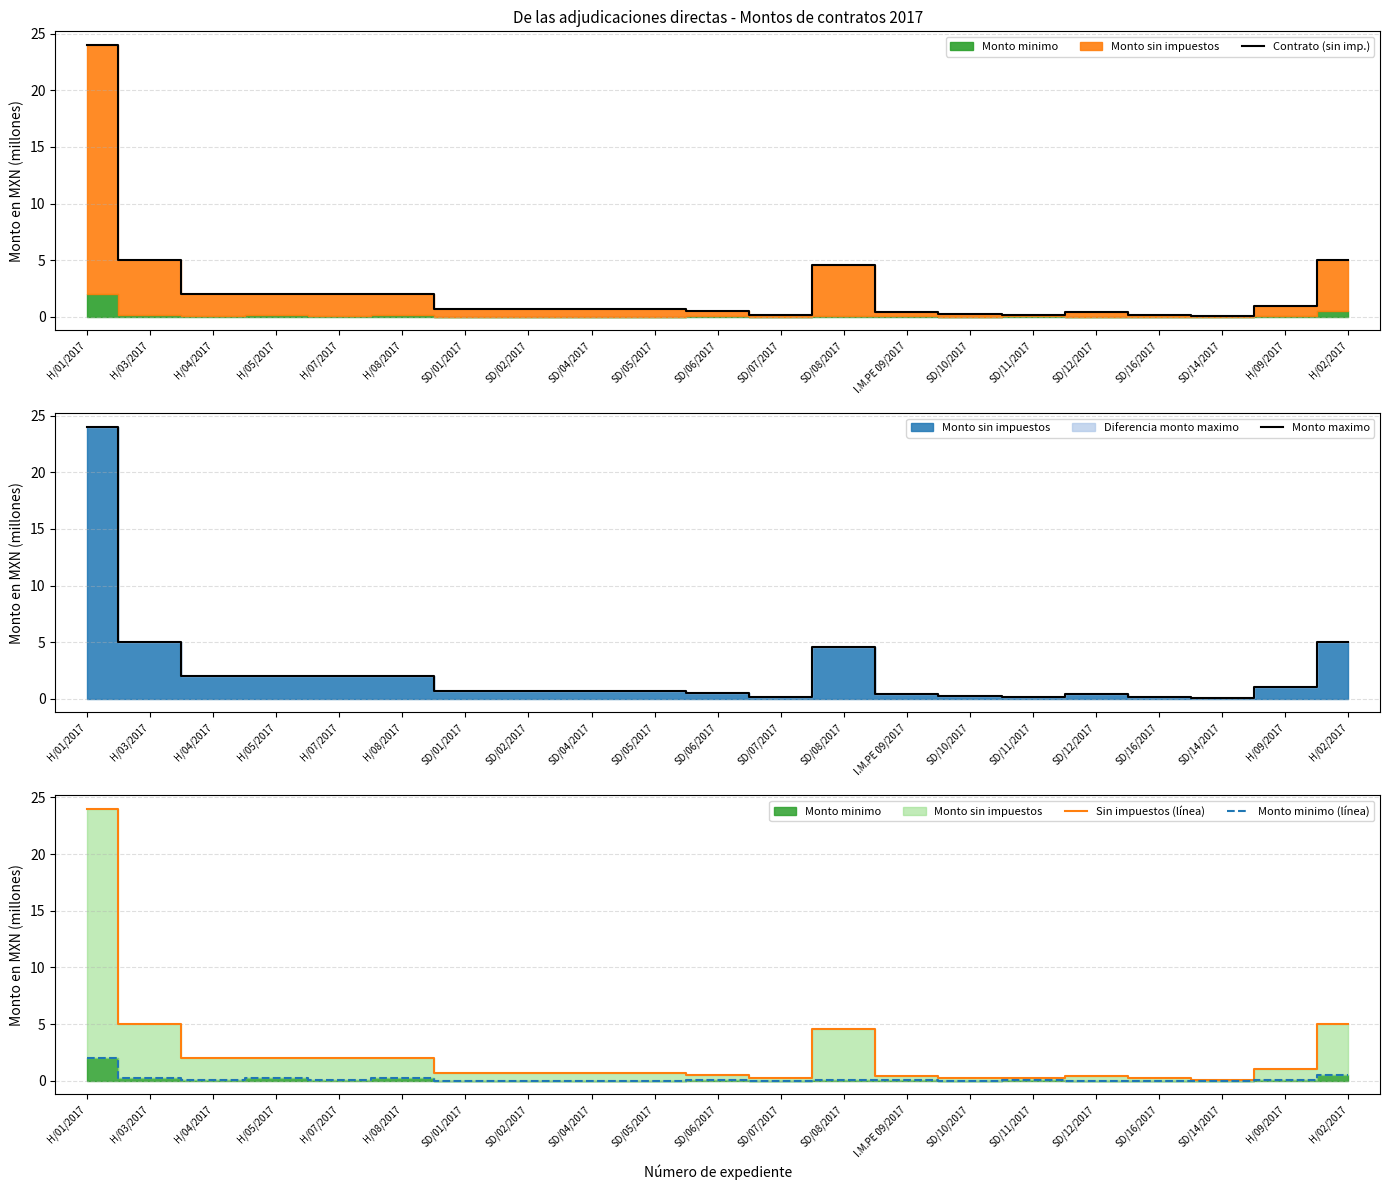

Is the value of Contrato (sin imp.) at H/07/2017 greater than the value of Monto minimo (línea) at SD/07/2017?

Yes